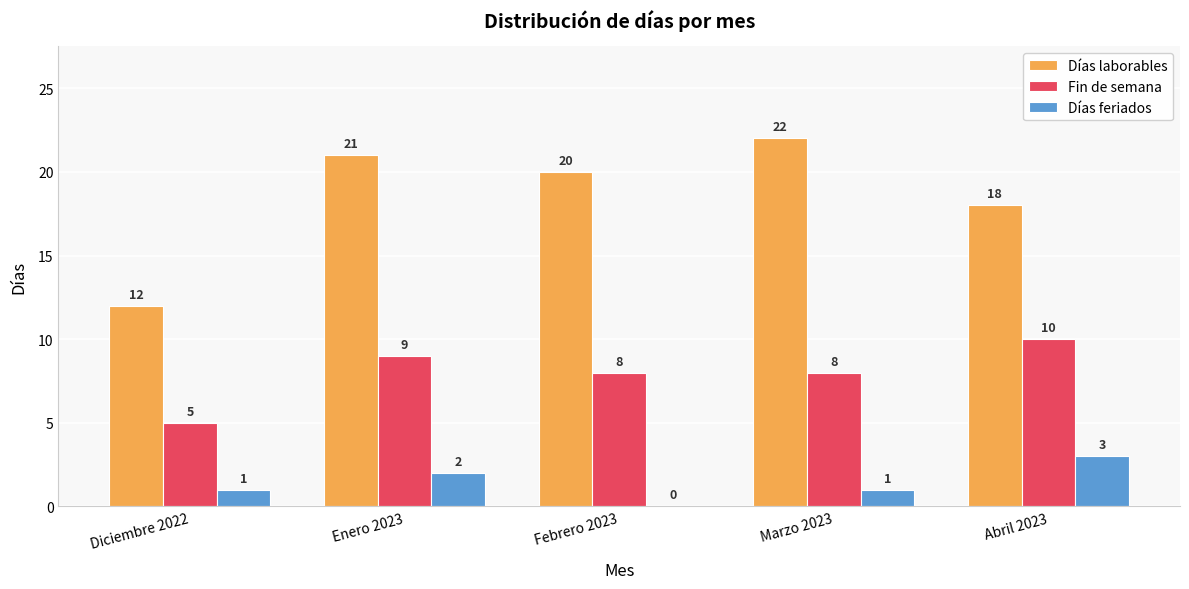

Reading left to right, extract all data points from this chart.

Días laborables: Diciembre 2022=12	Enero 2023=21	Febrero 2023=20	Marzo 2023=22	Abril 2023=18
Fin de semana: Diciembre 2022=5	Enero 2023=9	Febrero 2023=8	Marzo 2023=8	Abril 2023=10
Días feriados: Diciembre 2022=1	Enero 2023=2	Febrero 2023=0	Marzo 2023=1	Abril 2023=3